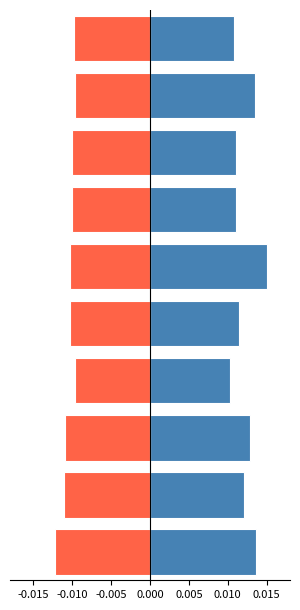

Reading left to right, extract all data points from this chart.

SDS_P1: 0.0	0.0	0.0	0.0	0.0	0.0	0.0	0.0	0.0	0.0
SDS_P2: -0.0	-0.0	-0.0	-0.0	-0.0	-0.0	-0.0	-0.0	-0.0	-0.0